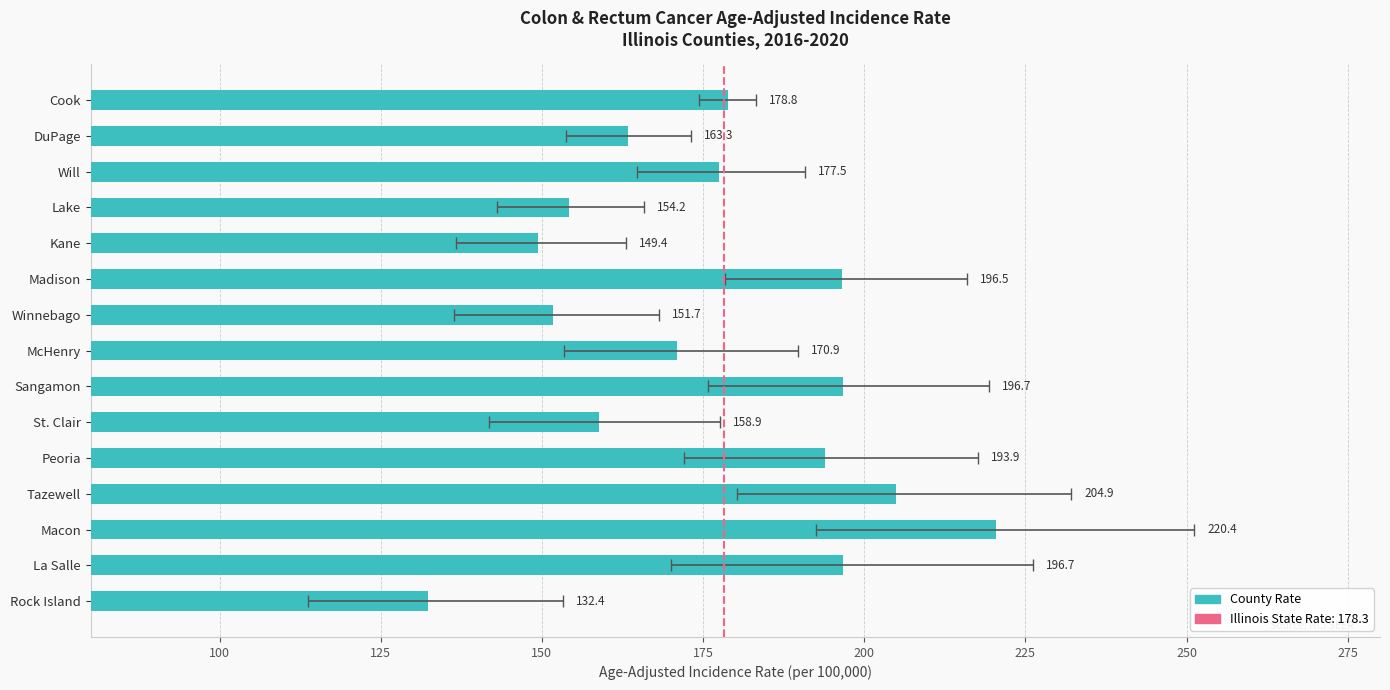

Approximately how many times larger is the value at Winnebago compared to Tazewell?

0.7